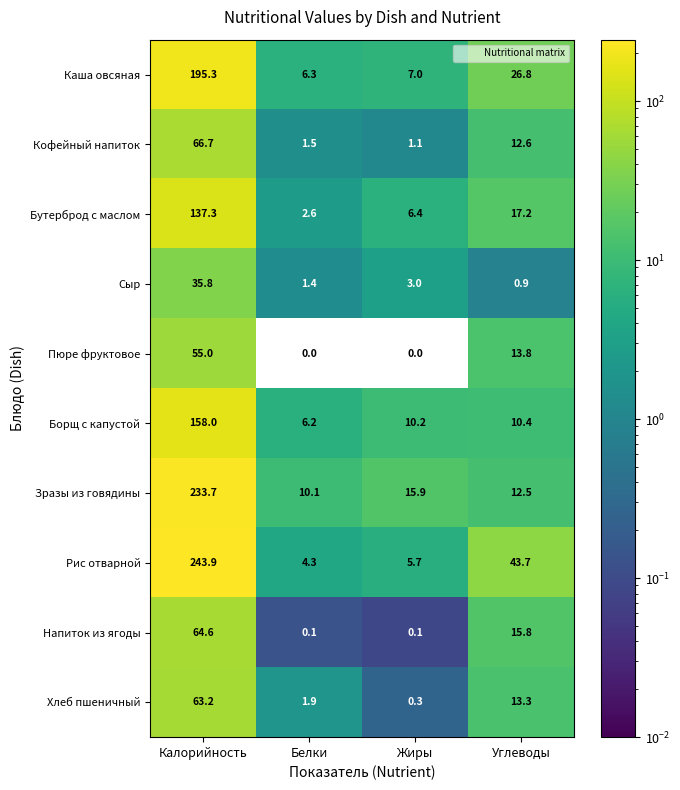

Rank the series at Калорийность from highest to lowest value.

Рис отварной, Зразы из говядины, Каша овсяная, Борщ с капустой, Бутерброд с маслом, Кофейный напиток, Напиток из ягоды, Хлеб пшеничный, Пюре фруктовое, Сыр